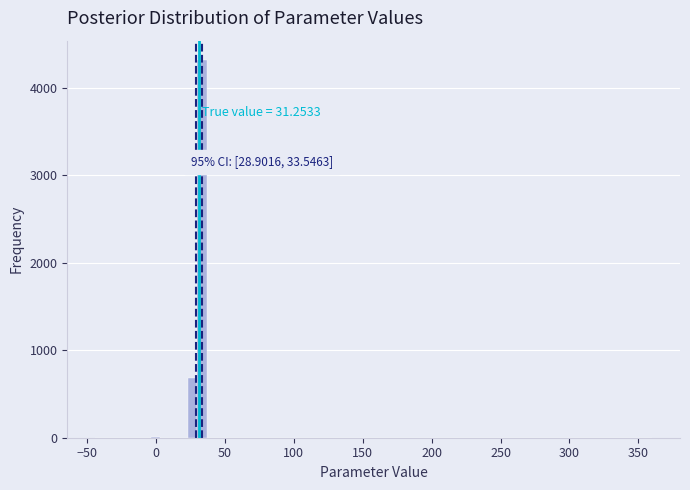

Read against the x-axis, roughly where is the centre of the tallest bar?

35